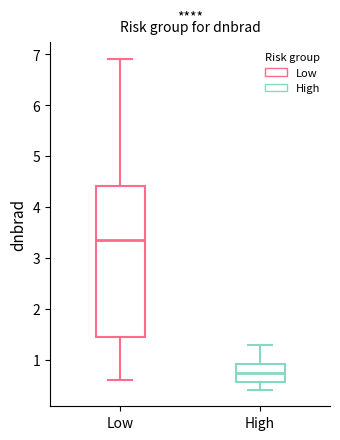

Where does the upper whisker of the box for Low end on the y-axis? The values are not printed on the chart, so give them approximately, as read against the axis.

6.9